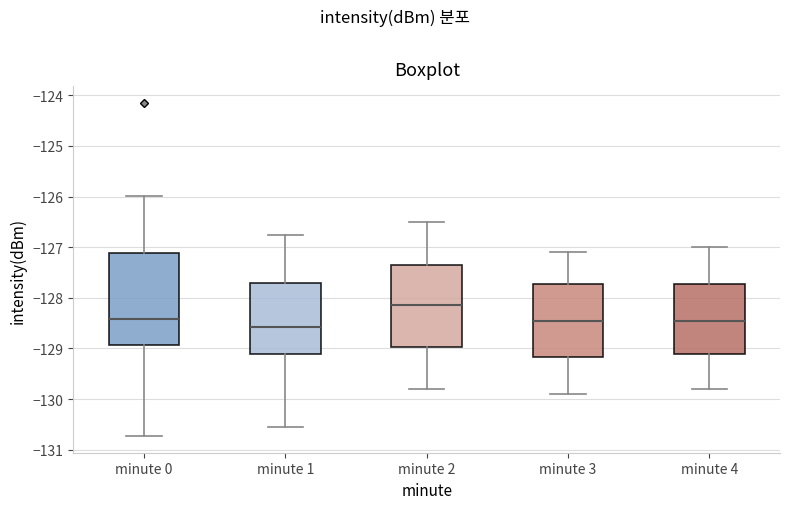

Reading left to right, read every box against the y-axis: the position of its median line, the range the box covers, and the ends of its whiskers. The values are not printed on the chart, so give them approximately, as read against the axis.

minute 0: median -128.4, box -128.9 to -127.1, whiskers -130.7 to -126.0
minute 1: median -128.6, box -129.1 to -127.7, whiskers -130.5 to -126.8
minute 2: median -128.1, box -129.0 to -127.3, whiskers -129.8 to -126.5
minute 3: median -128.4, box -129.2 to -127.7, whiskers -129.9 to -127.1
minute 4: median -128.4, box -129.1 to -127.7, whiskers -129.8 to -127.0